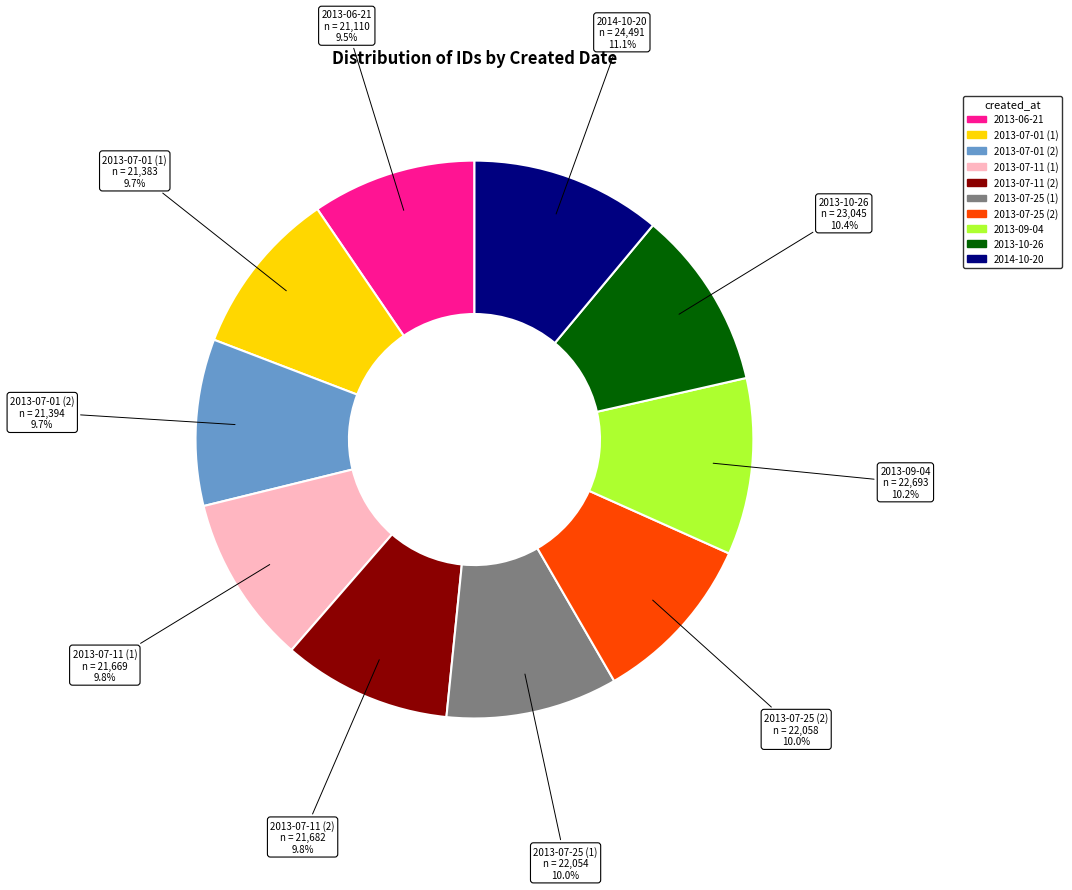

To the nearest percent, what is the average slice percentage?

10%